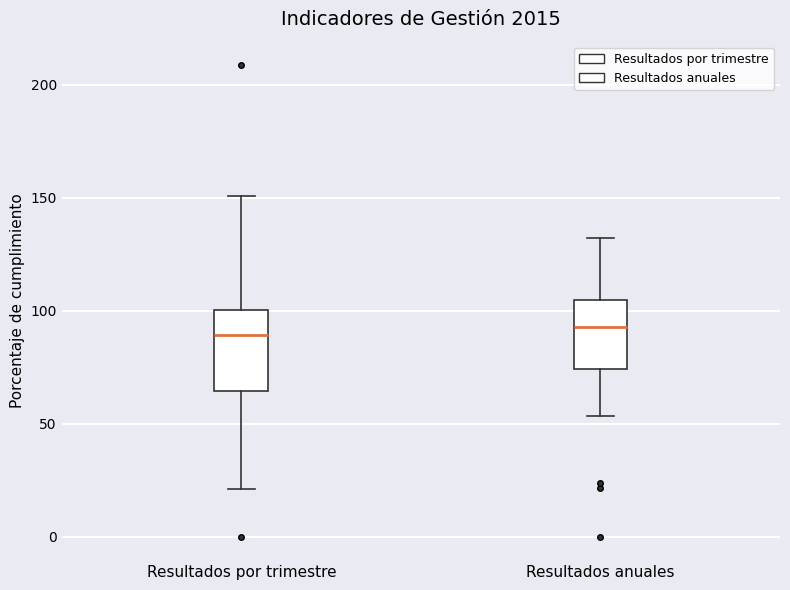

Reading left to right, transcribe this box plot: for each box, give where its median line is, the range the box spans, and where its two whiskers end, as read against the y-axis. The values are not printed on the chart, so give them approximately, as read against the axis.

Resultados por trimestre: median 90, box 65 to 100, whiskers 20 to 150
Resultados anuales: median 95, box 75 to 105, whiskers 55 to 130